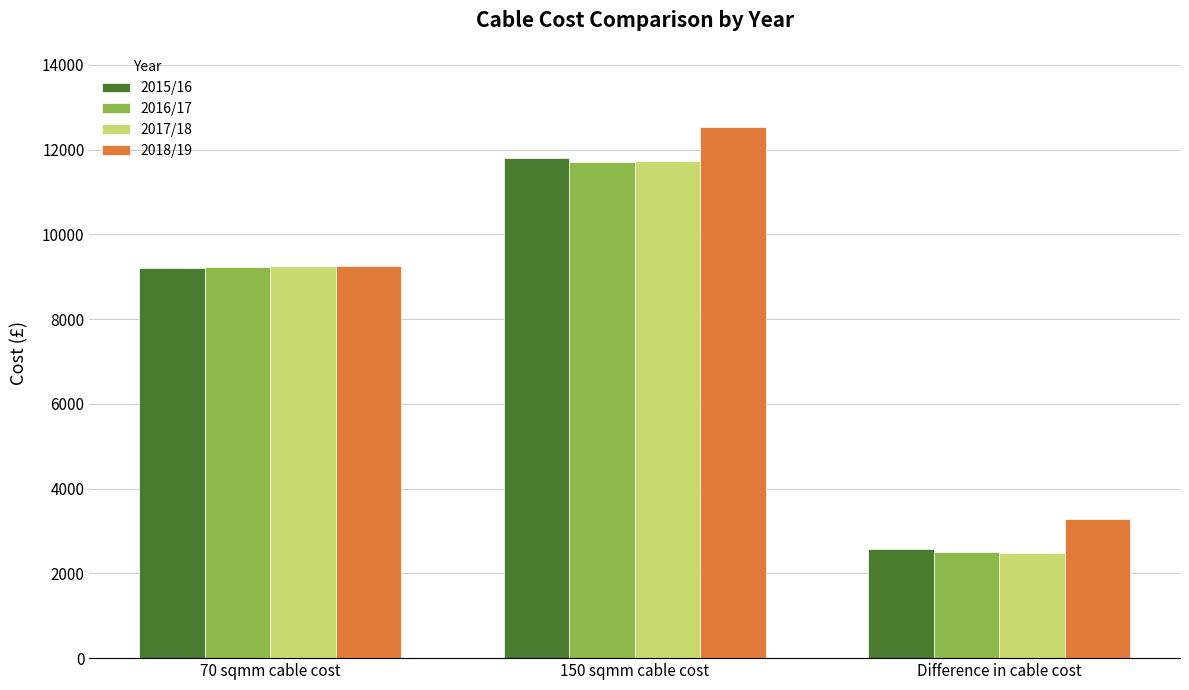

At which label is 2015/16 closest to 7189?

70 sqmm cable cost